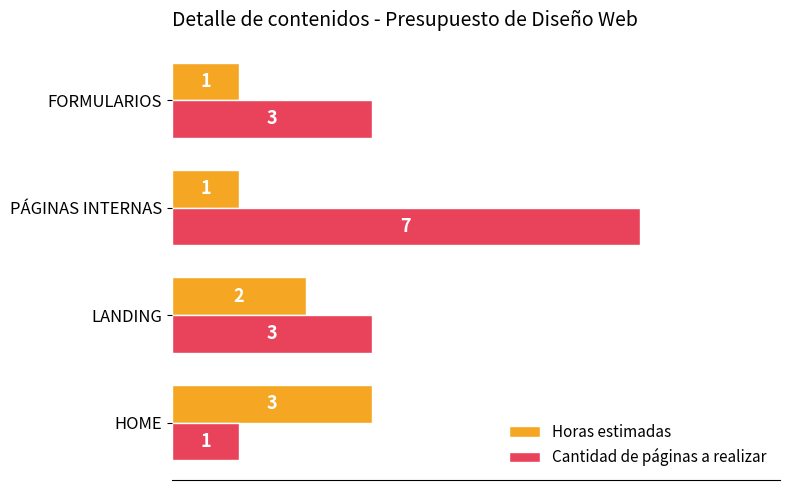

Which series has the largest total across all categories?

Cantidad de páginas a realizar